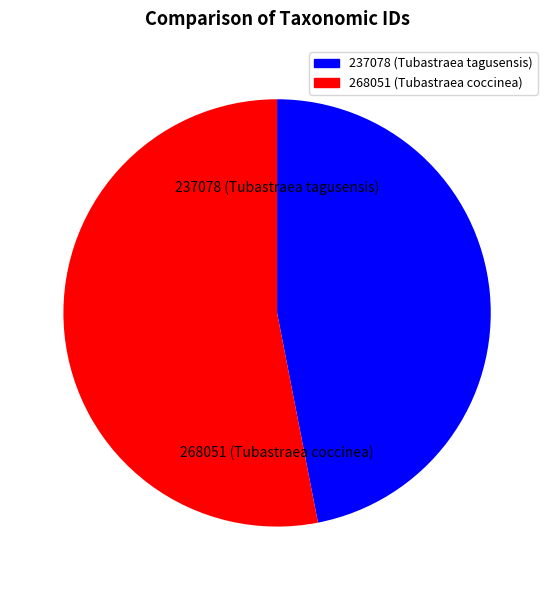

Do 237078 (Tubastraea tagusensis) and 268051 (Tubastraea coccinea) together represent more than half of the pie?

Yes